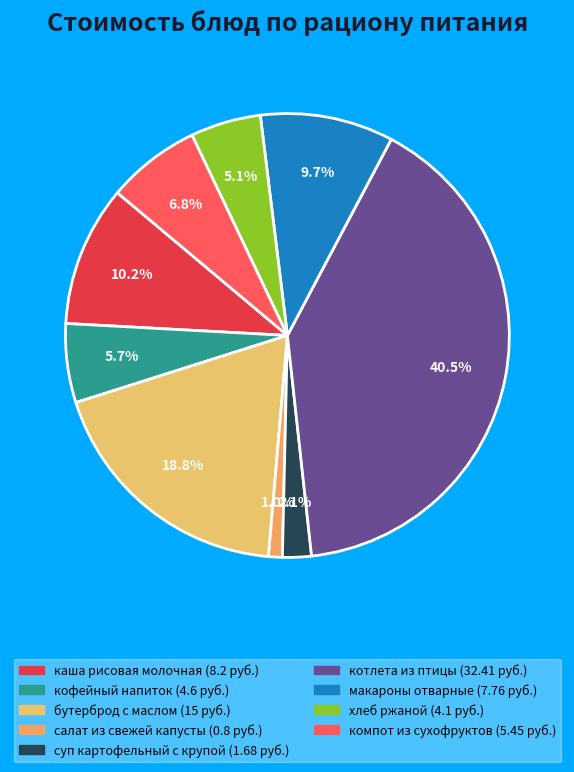

To the nearest percent, what is the difference between the компот из сухофруктов and каша рисовая молочная slice percentages?

3%